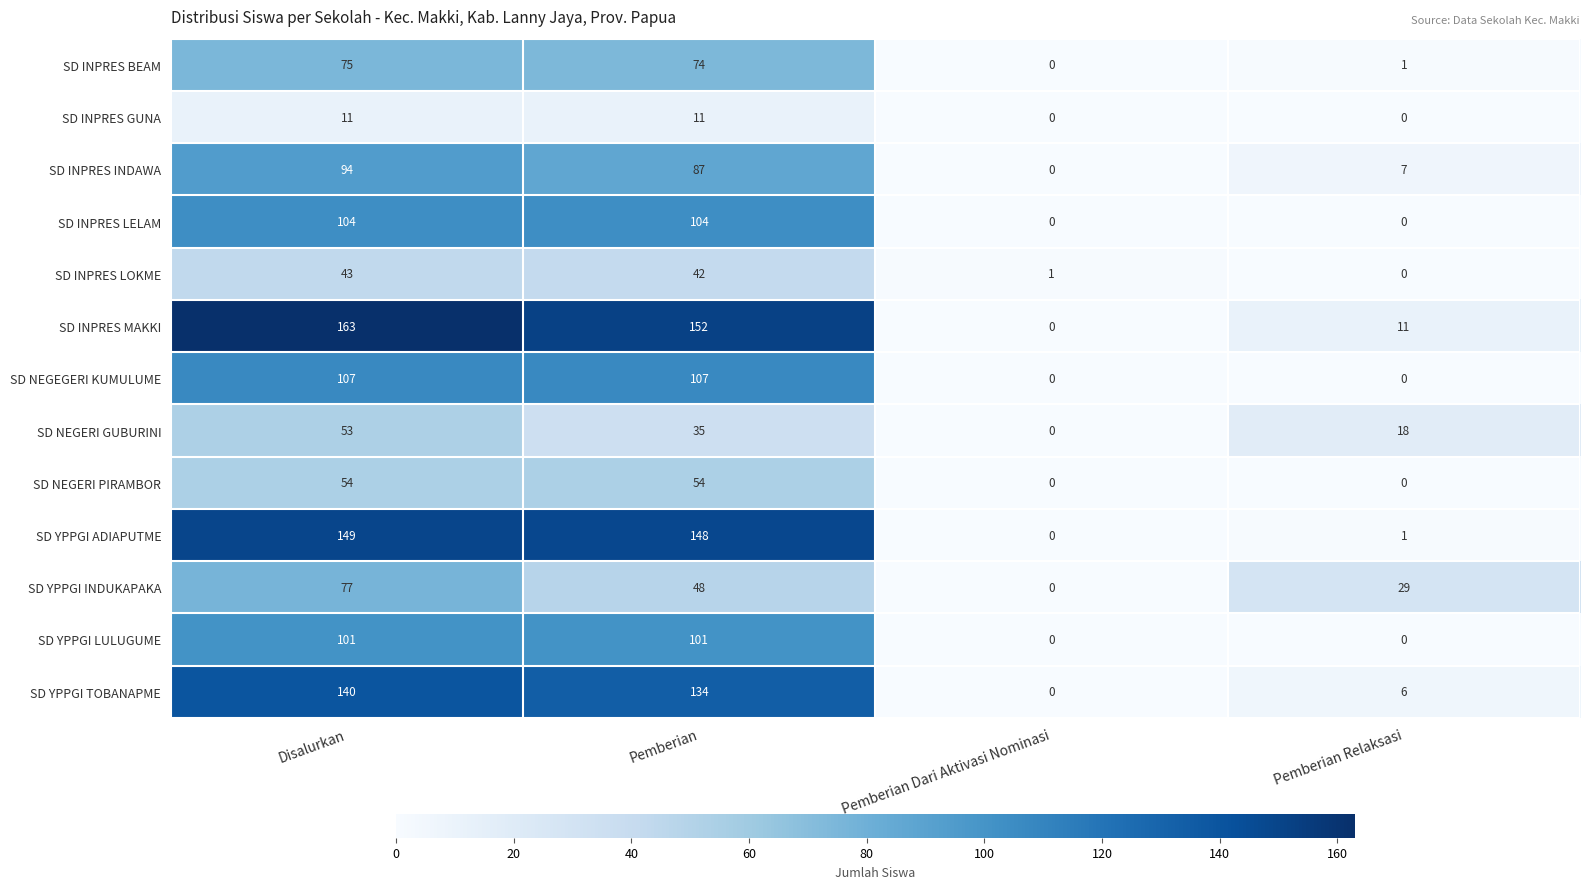

Rank the series by their maximum value, from lowest to highest.

SD INPRES GUNA, SD INPRES LOKME, SD NEGERI GUBURINI, SD NEGERI PIRAMBOR, SD INPRES BEAM, SD YPPGI INDUKAPAKA, SD INPRES INDAWA, SD YPPGI LULUGUME, SD INPRES LELAM, SD NEGEGERI KUMULUME, SD YPPGI TOBANAPME, SD YPPGI ADIAPUTME, SD INPRES MAKKI